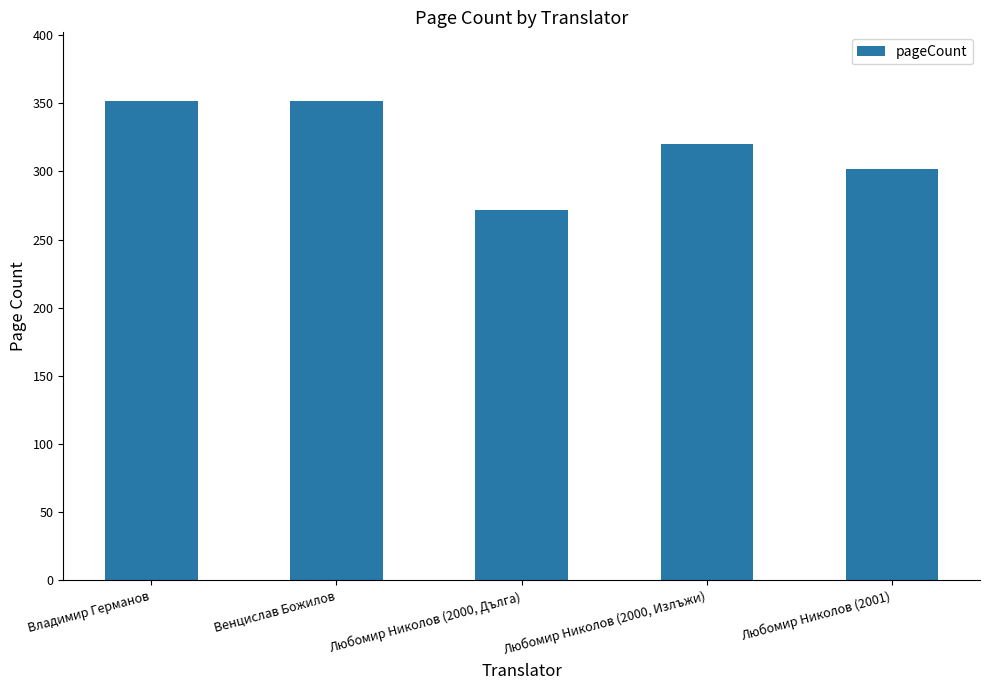

How many data points are less than 320?

2